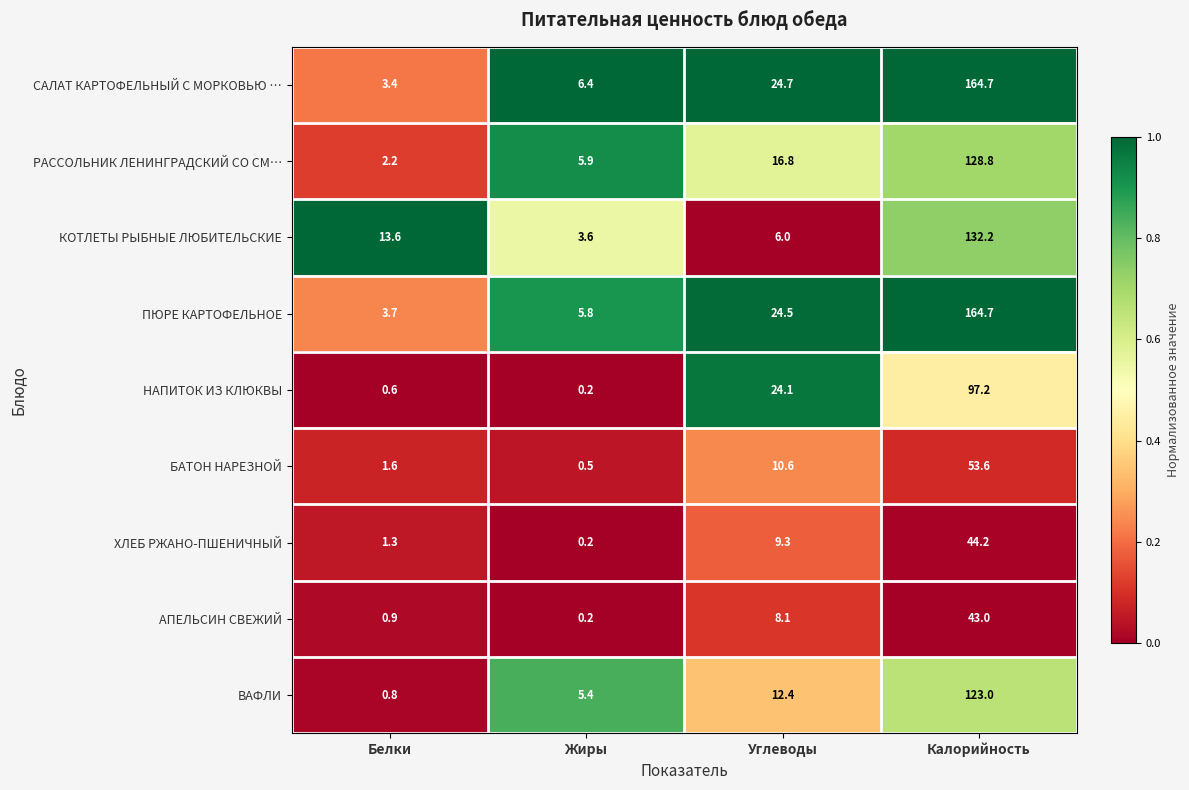

Which category has the highest value across all series?

Калорийность